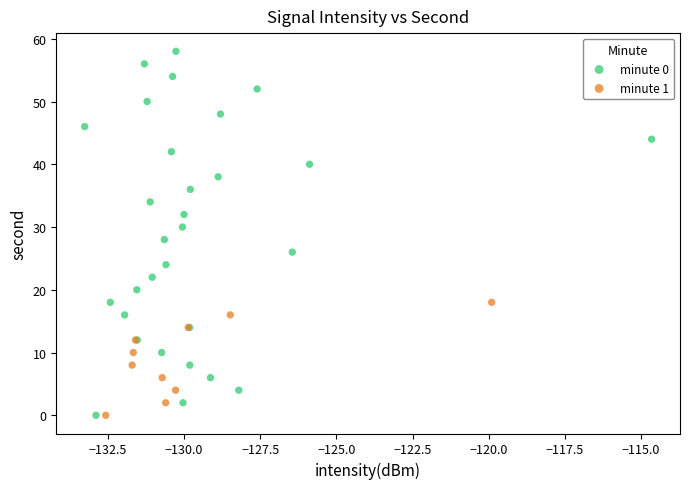

Which series reaches the maximum Y coordinate?

minute 0